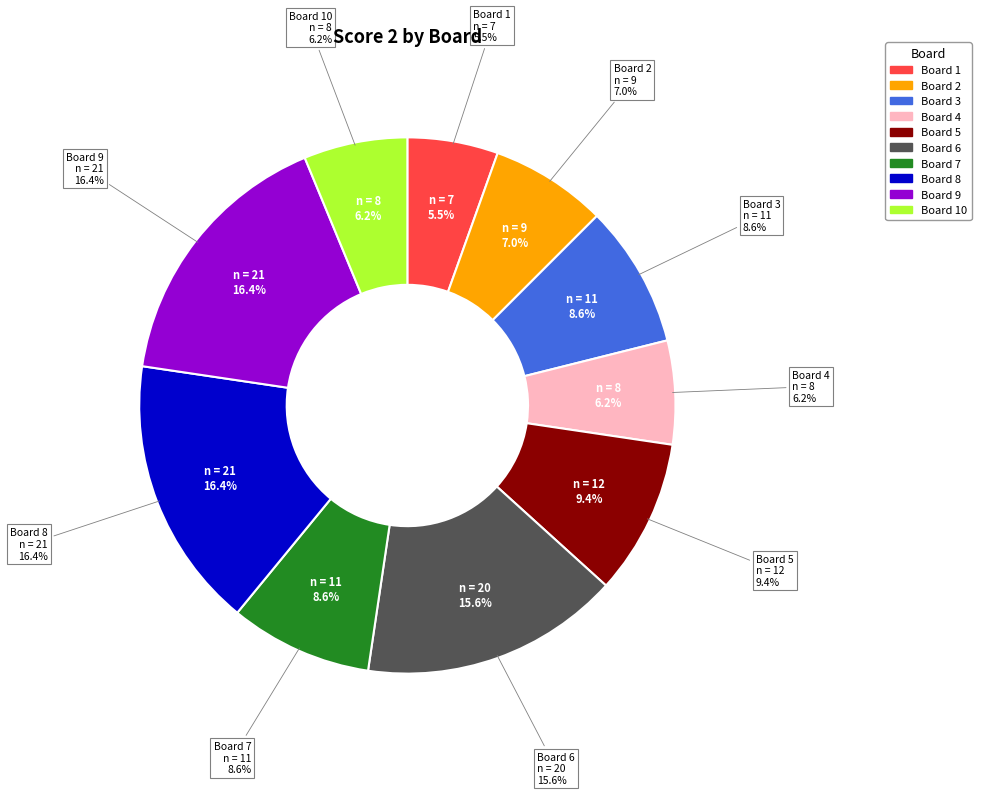

What is the change in value from 2 to 5?

+3